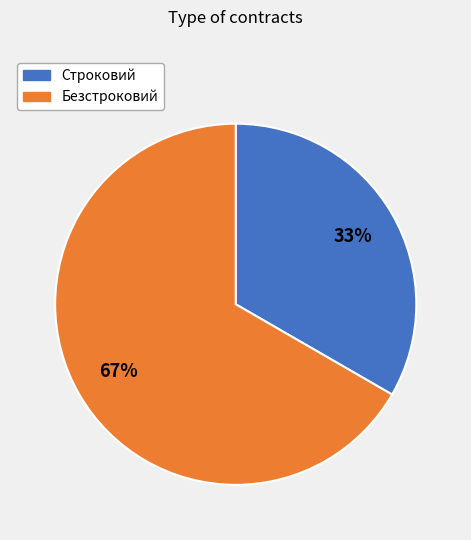

True or false: Строковий accounts for 25% of the total.

False